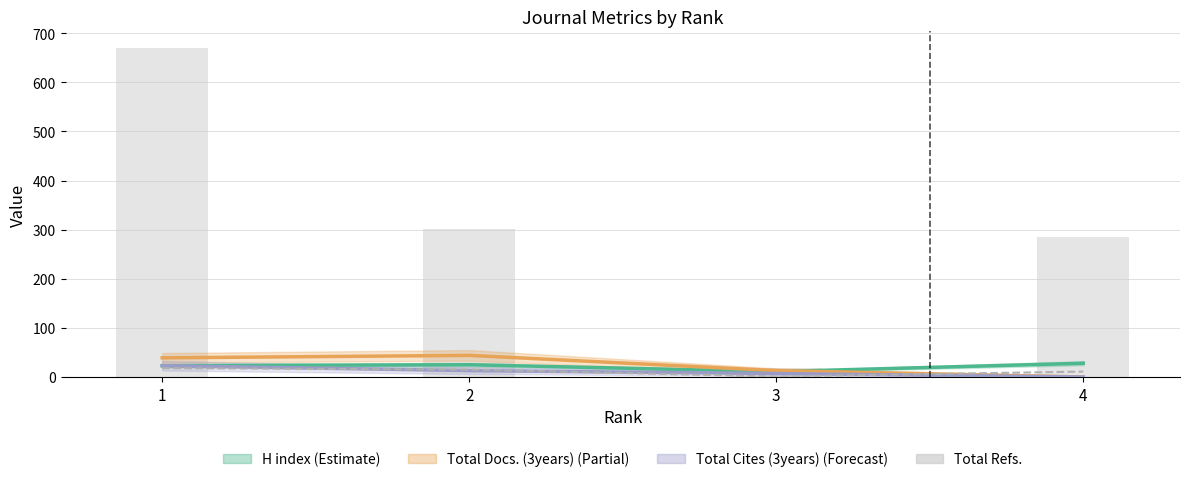

What is the value of the Total Cites (3years) bar at the 2nd from the left?

13